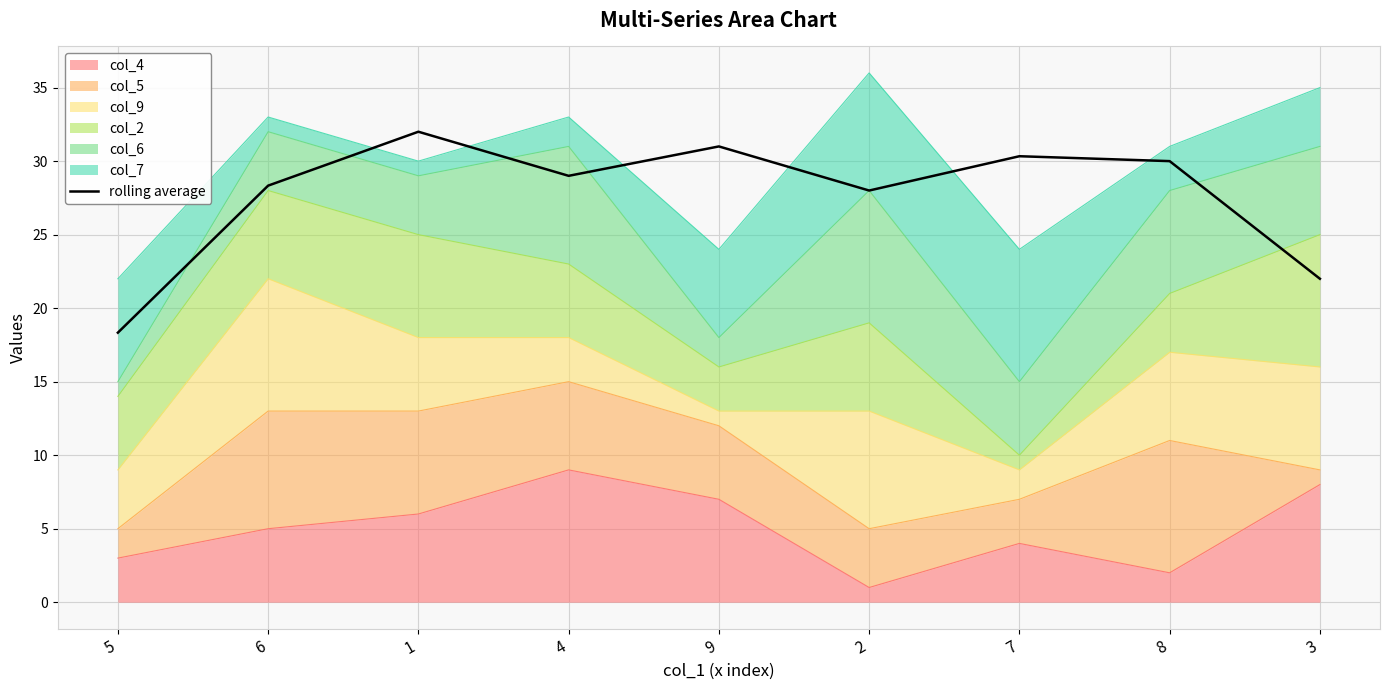

How many lines are shown in the chart?

1